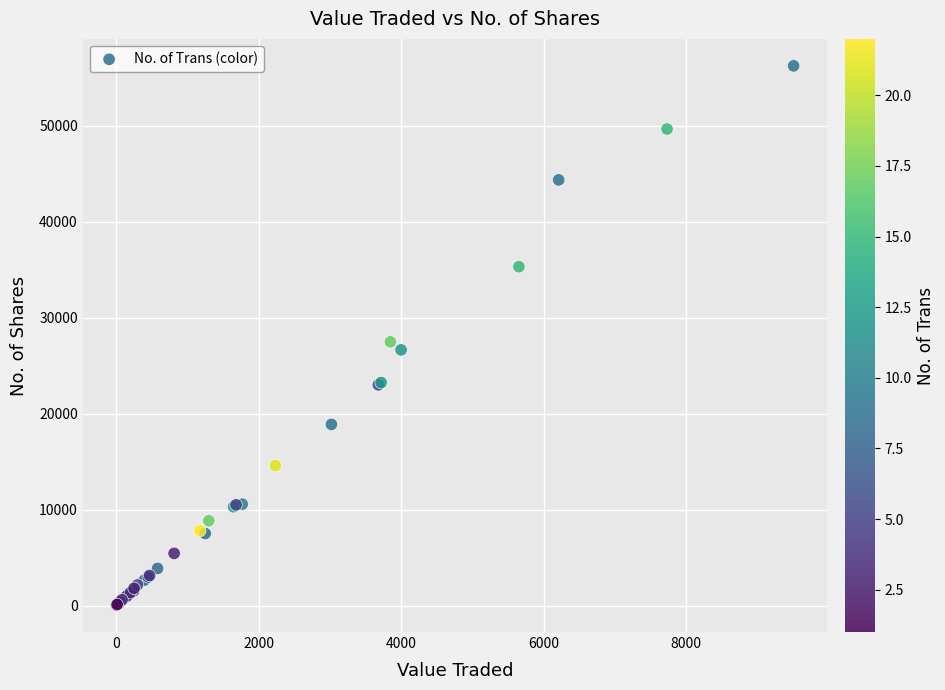

What Y value in the scatter plot is closest to 28143?

27481